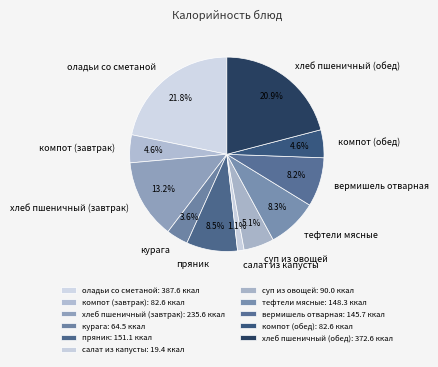

Combined, do салат из капусты and оладьи со сметаной account for over 50%?

No